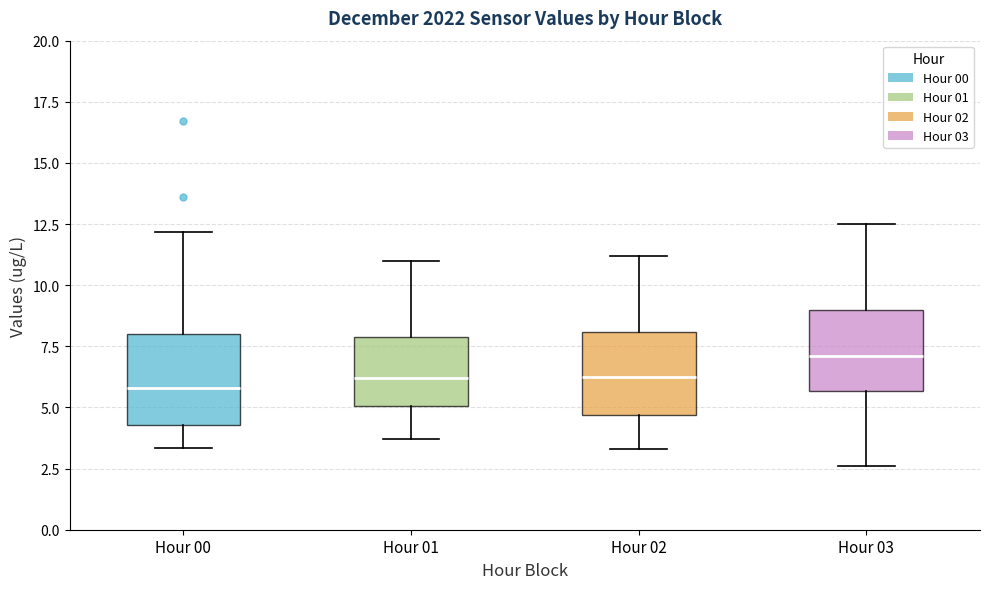

Which box has the highest median line?

Hour 03